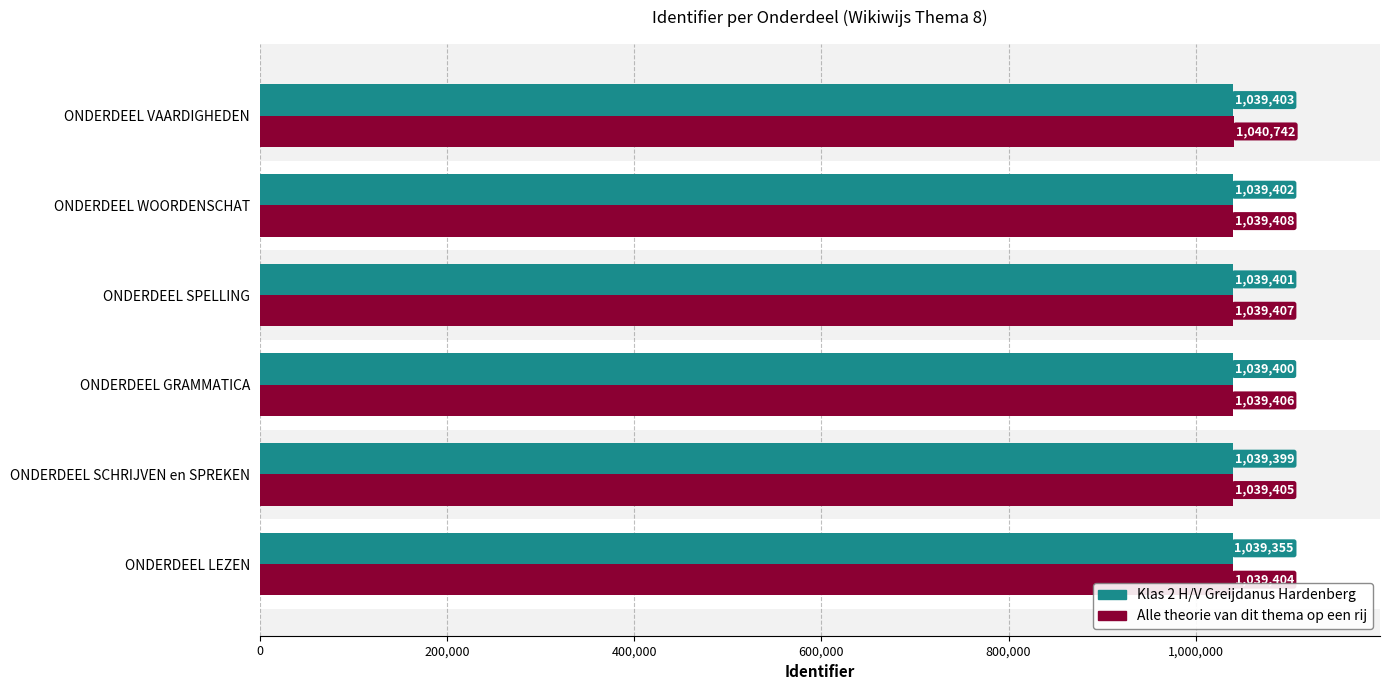

At how many categories does at least one series exceed 1040101?

1